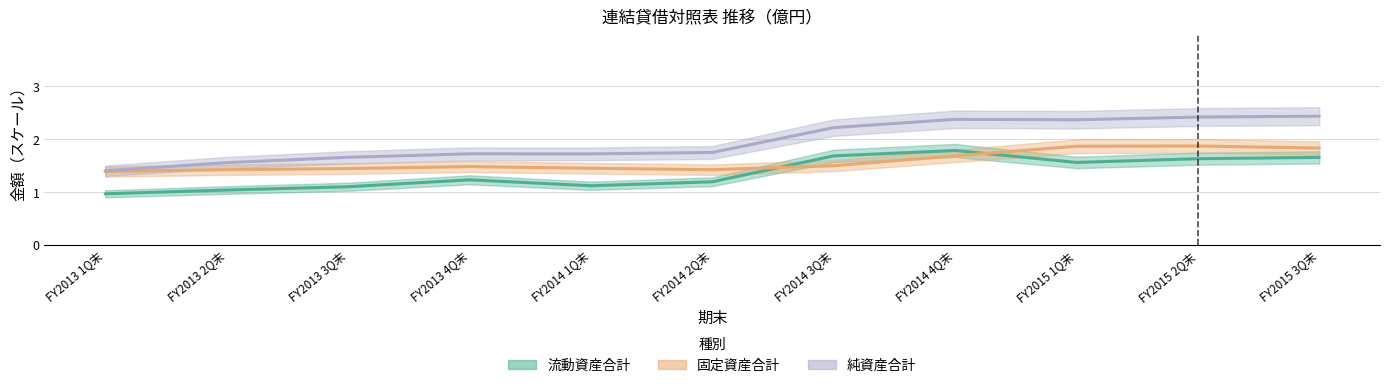

Rank the series by their average value, from lowest to highest.

流動資産合計, 固定資産合計, 純資産合計